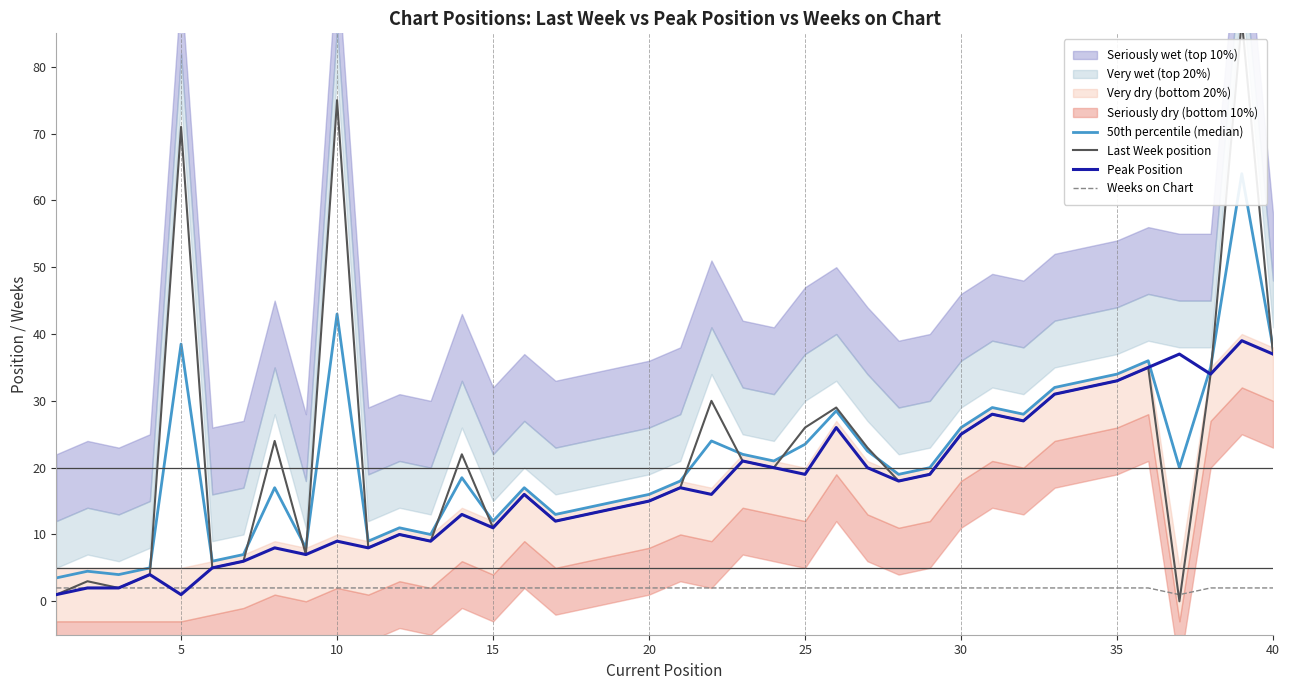

Is it true that Weeks on Chart equals 2 at 40?

True